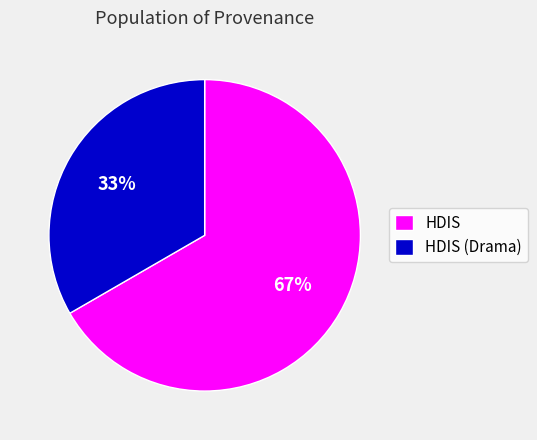

Which slice is the smallest?

HDIS (Drama)